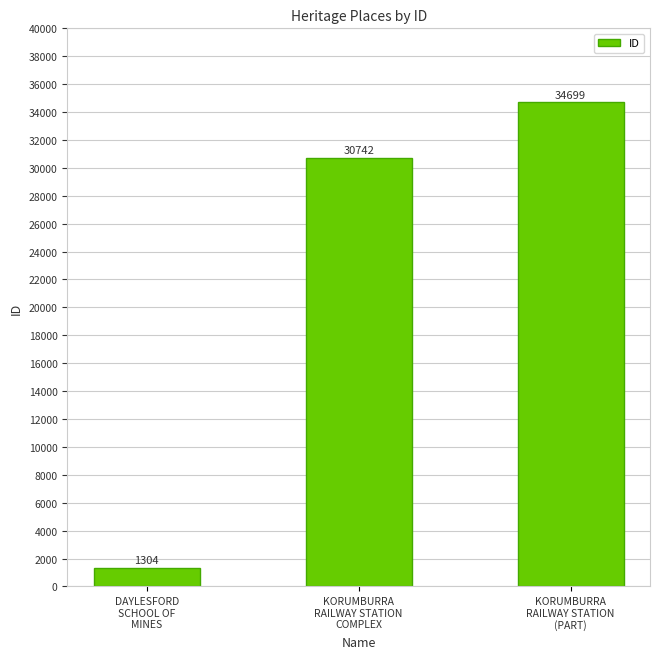

Are the bars grouped side by side (vs. stacked)?

No